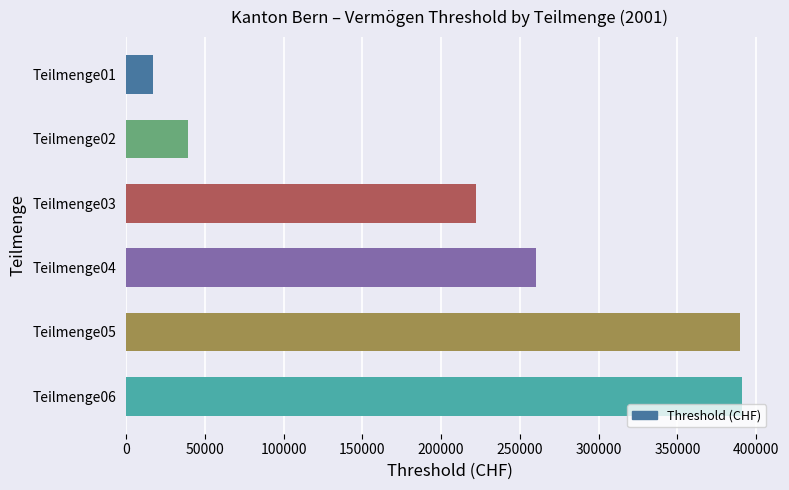

What is the maximum value shown in the chart?

391000